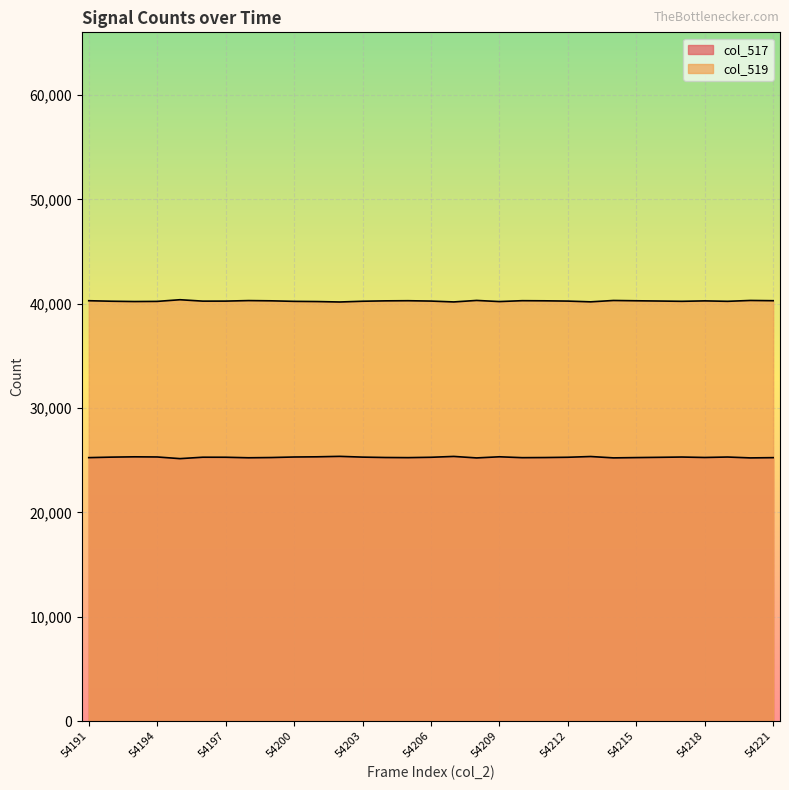

What is the difference between the maximum and minimum values in the col_517 series?

217